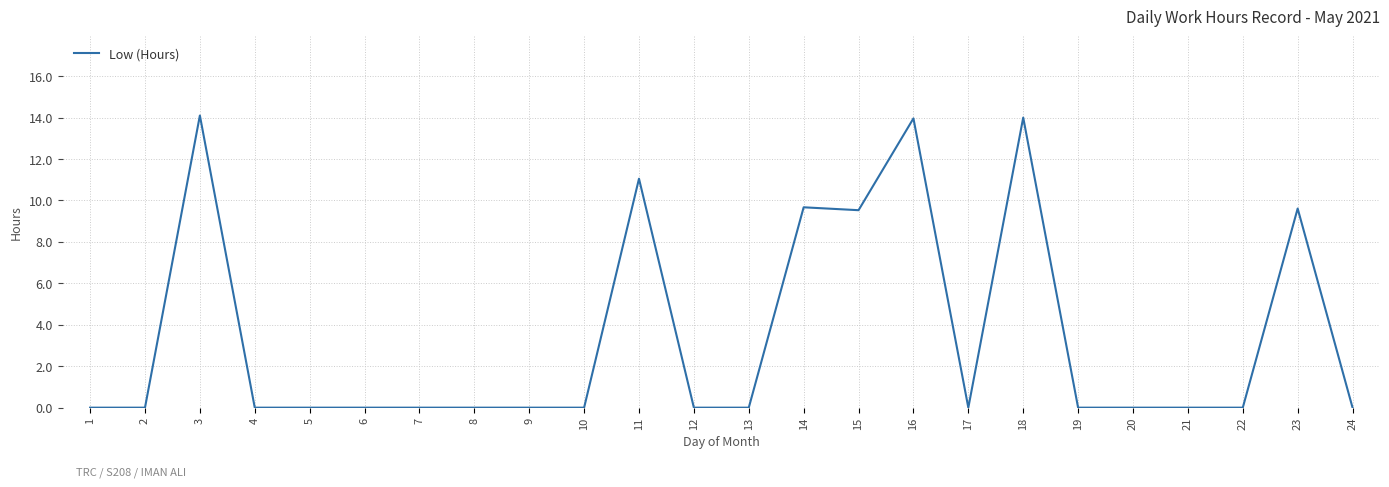

True or false: the data shows 8.0 at 22.

False